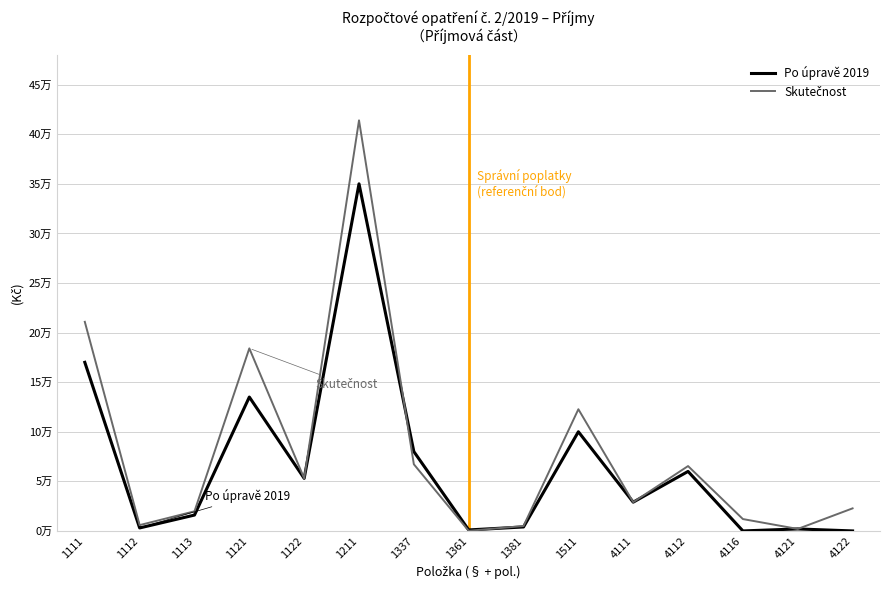

Does the chart have visible grid lines?

Yes